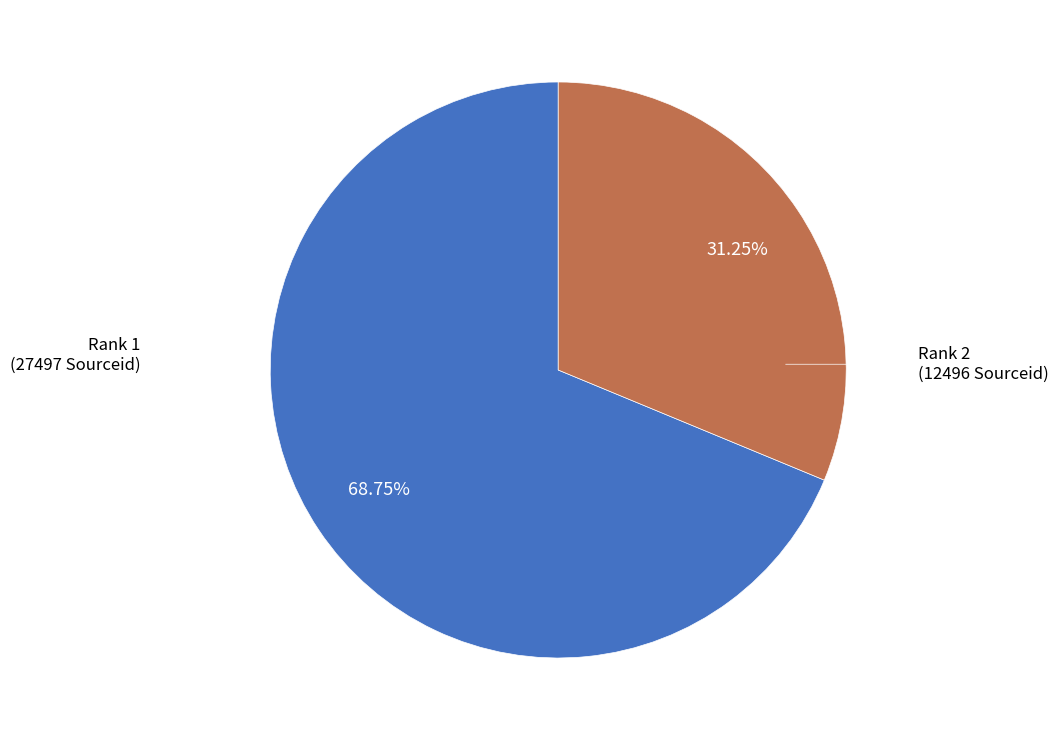

How many slices are in this pie chart?

2